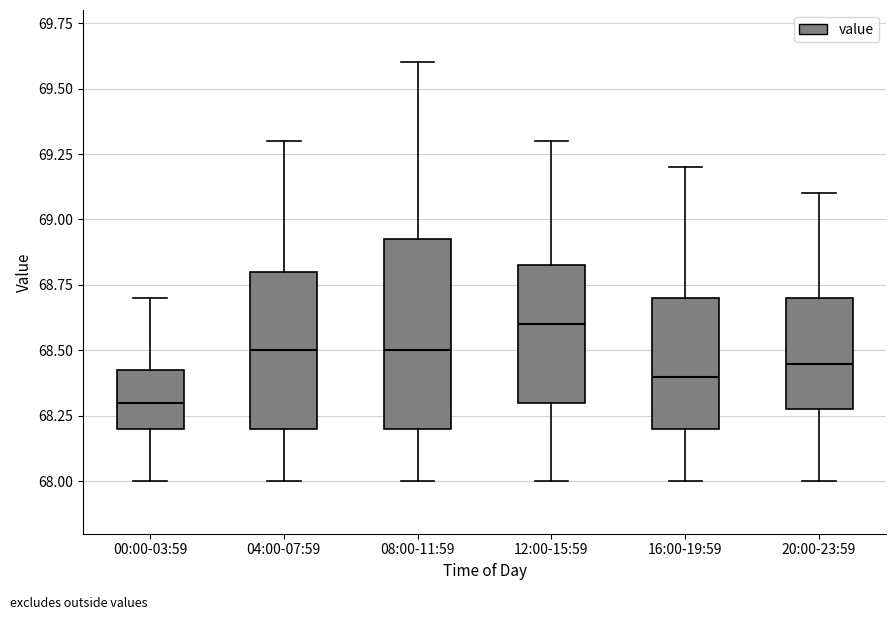

Which box's median line is the highest?

12:00-15:59